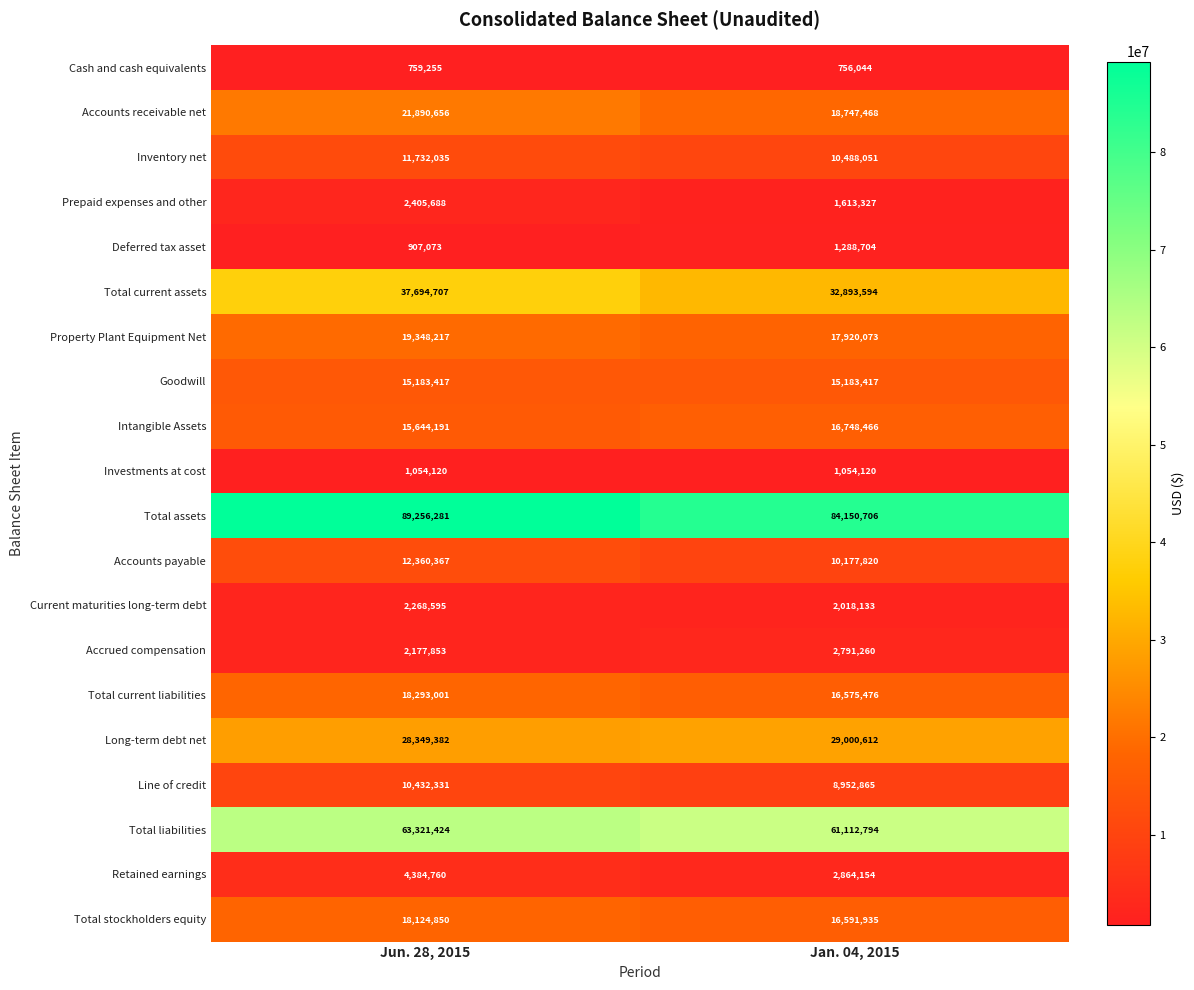

Is it true that Prepaid expenses and other equals 3743431 at Jun. 28, 2015?

False